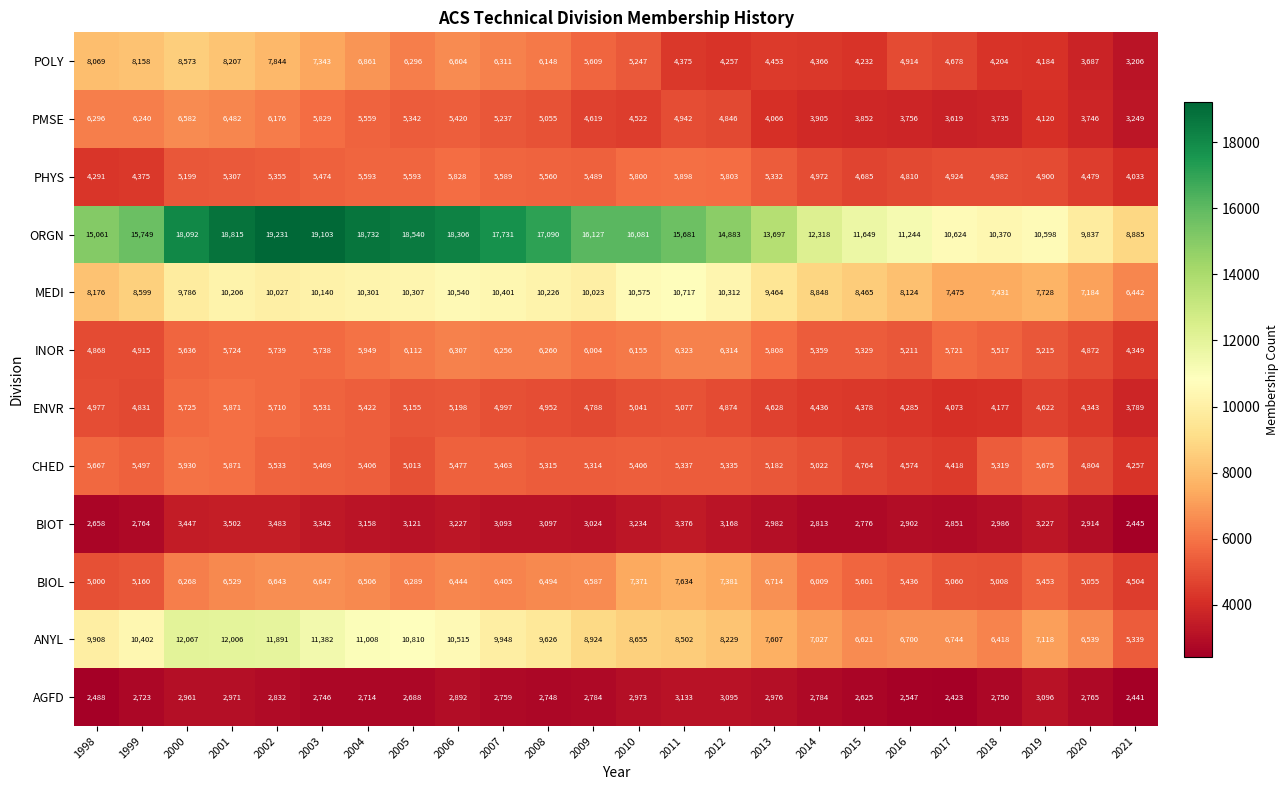

What value does the ENVR series have at 2015, to the nearest 50?

4400